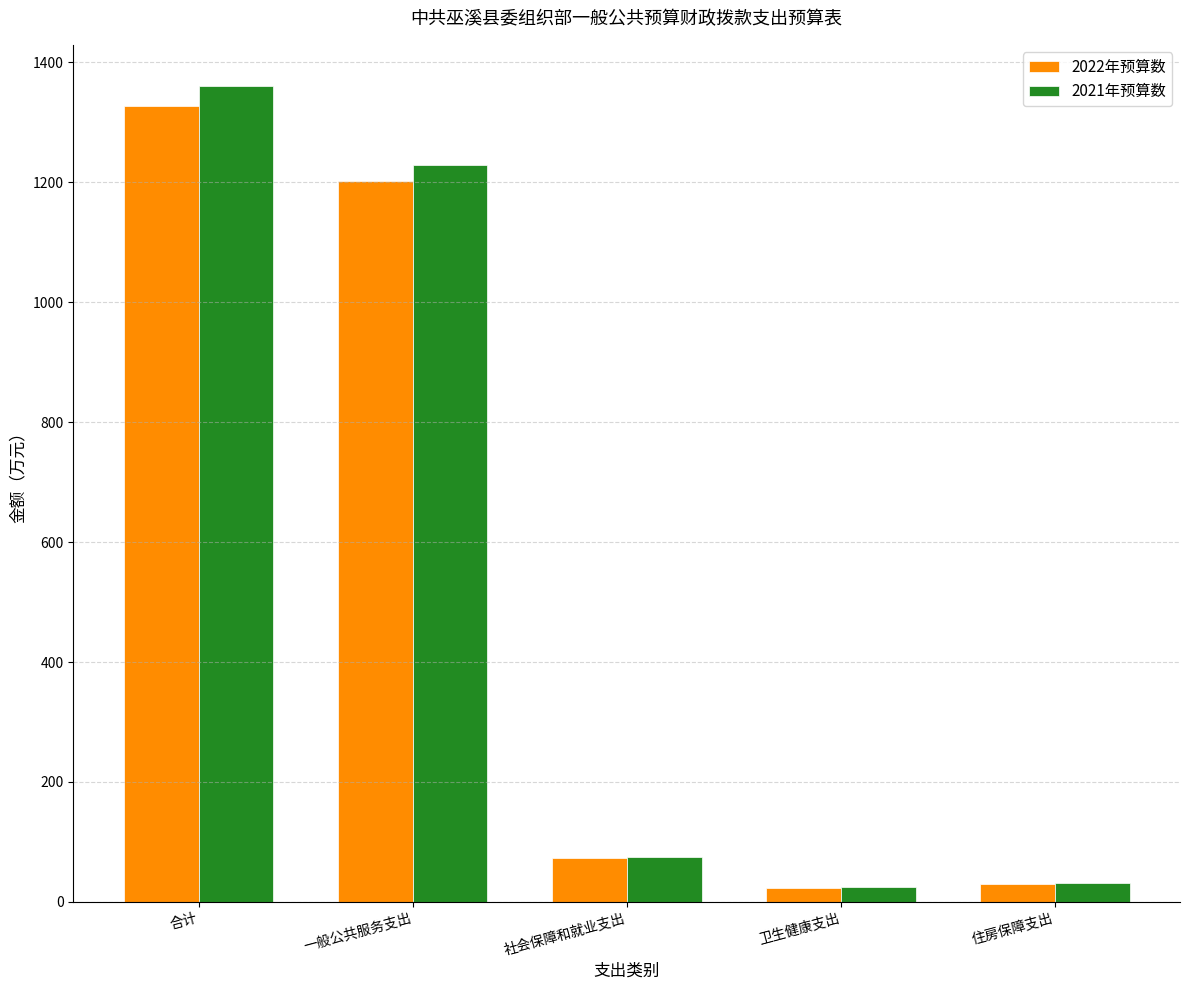

What is the approximate value of 2021年预算数 at 住房保障支出?

32.0